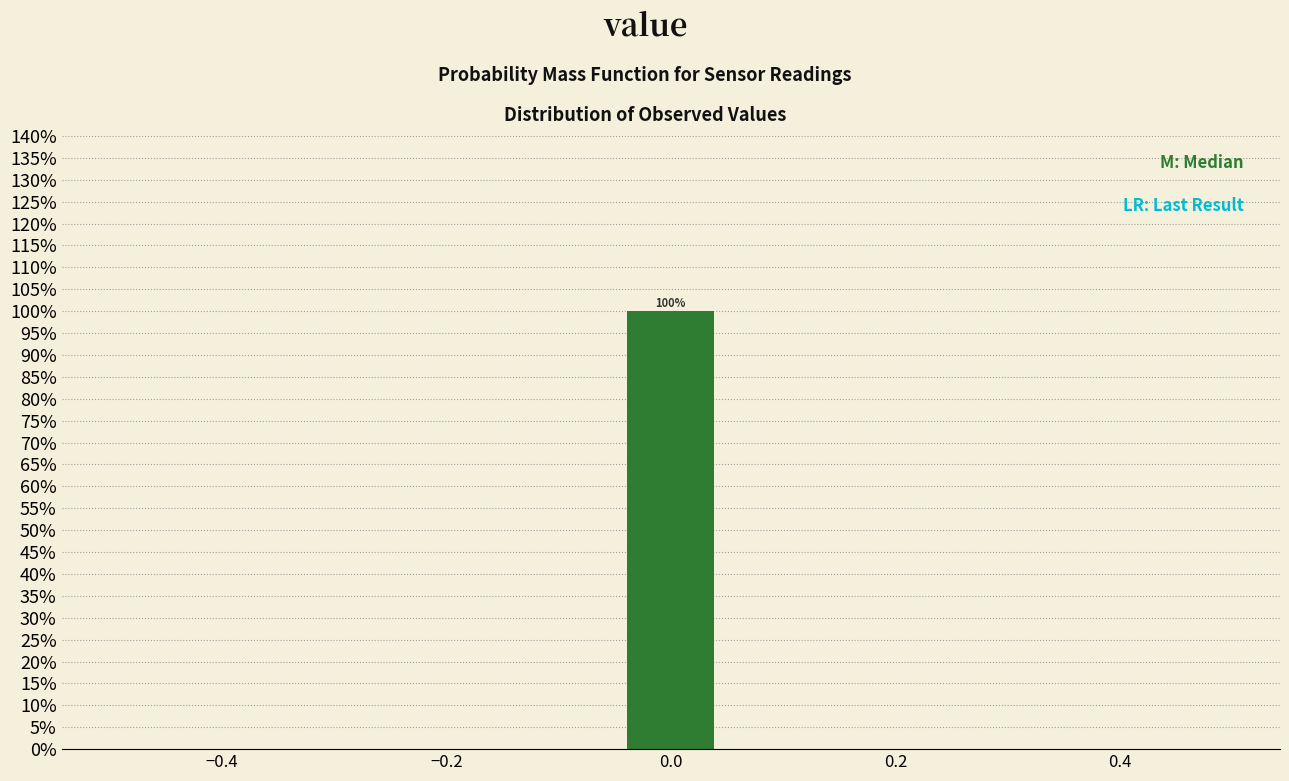

Over which range of the x-axis is the bar tallest?

-0.04 to 0.04